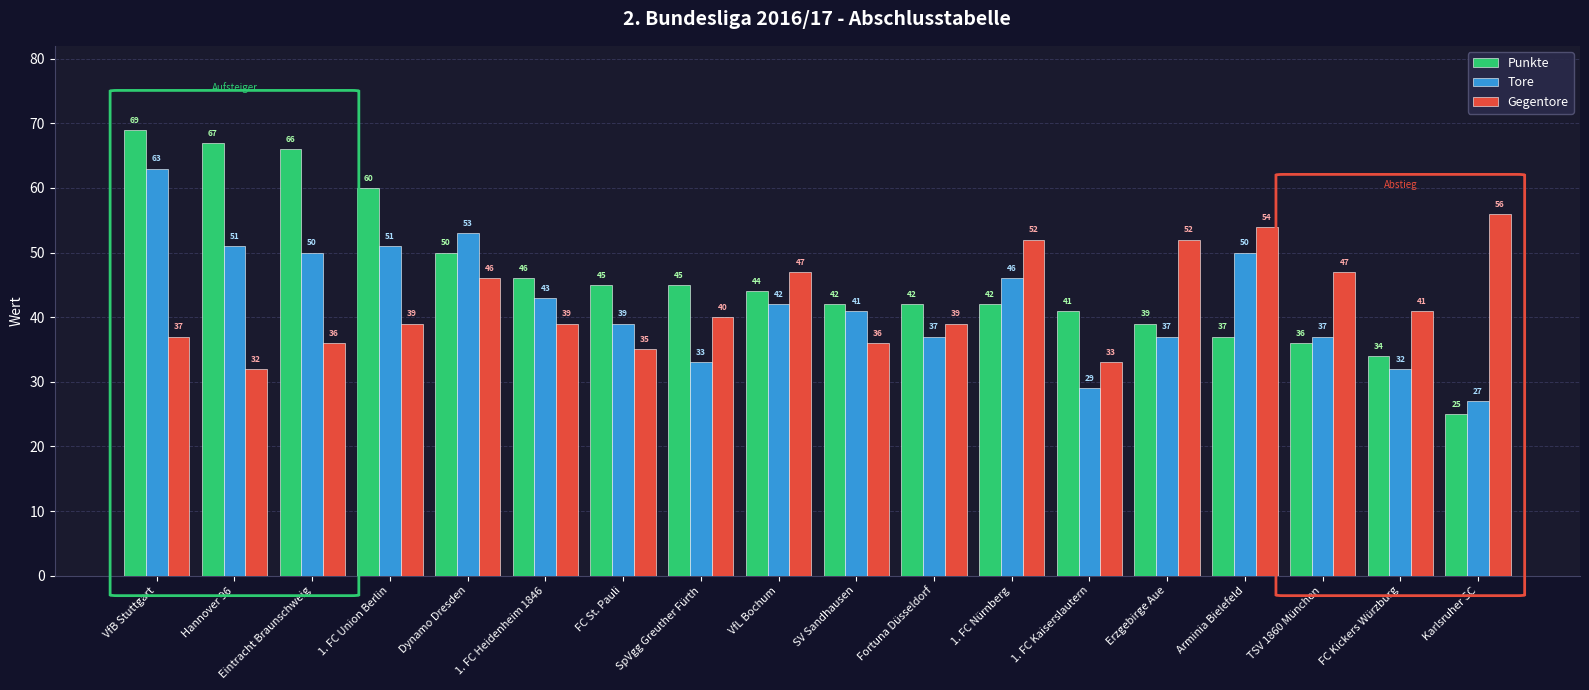

At which category is the sum across all series the highest?

VfB Stuttgart